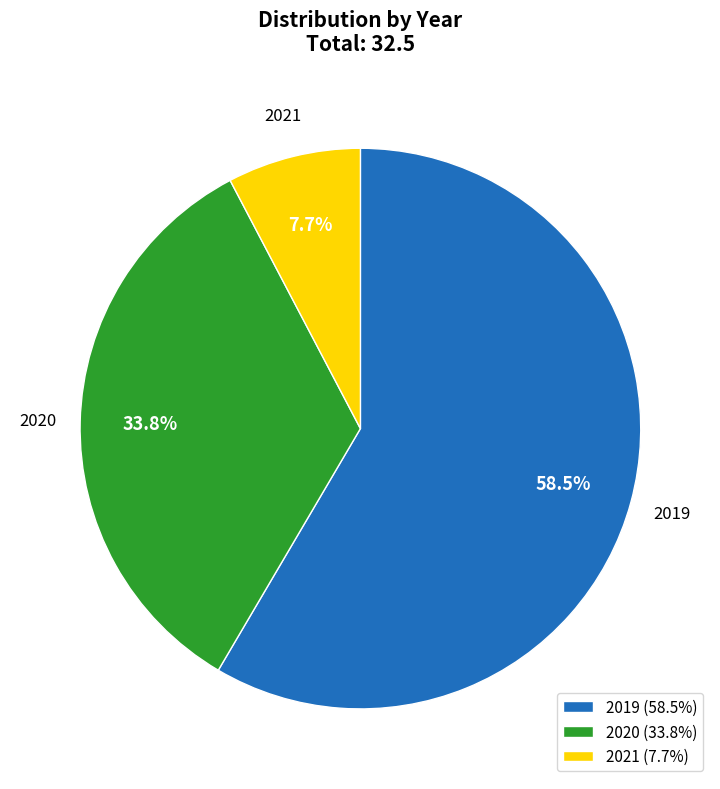

Between 2020 and 2019, which is larger?

2019